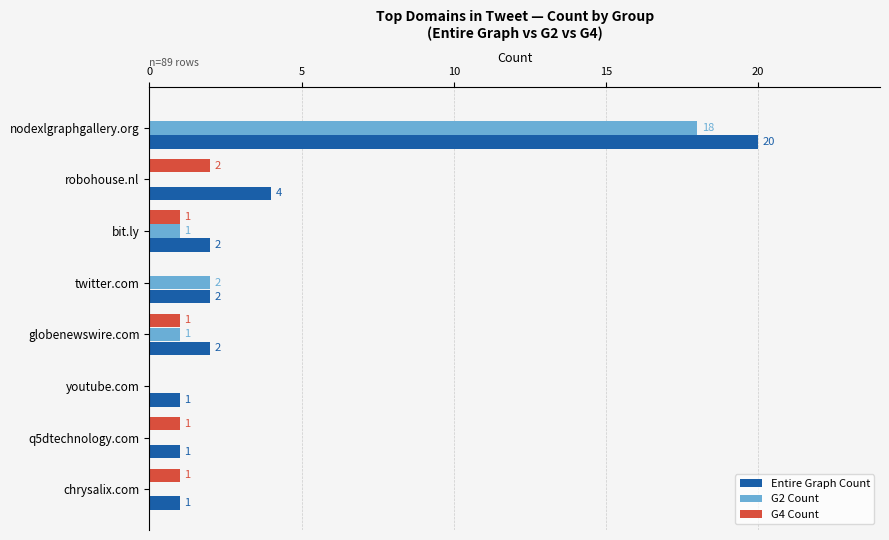

What is the sum of all G2 Count values?

22